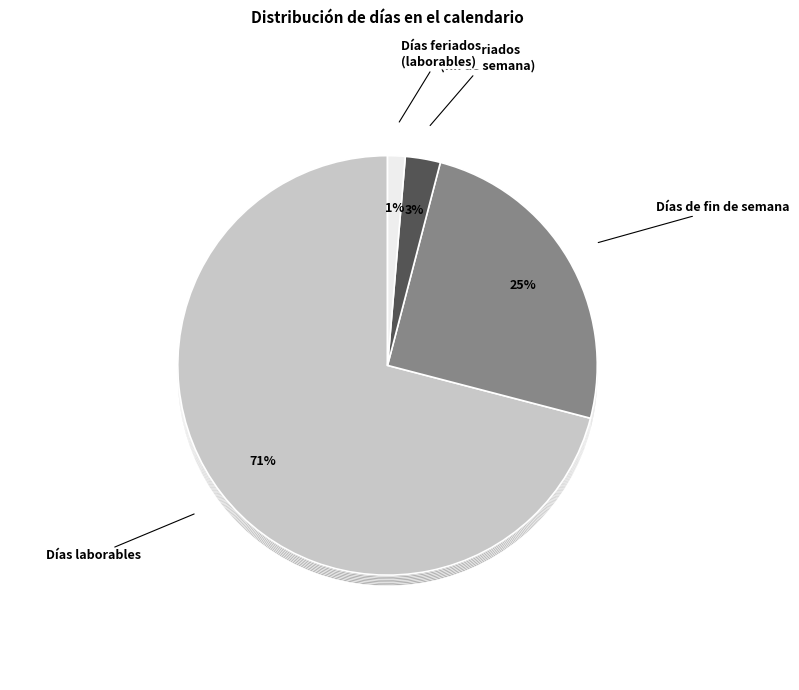

What percentage is the Día de fin de semana slice, to the nearest percent?

22%